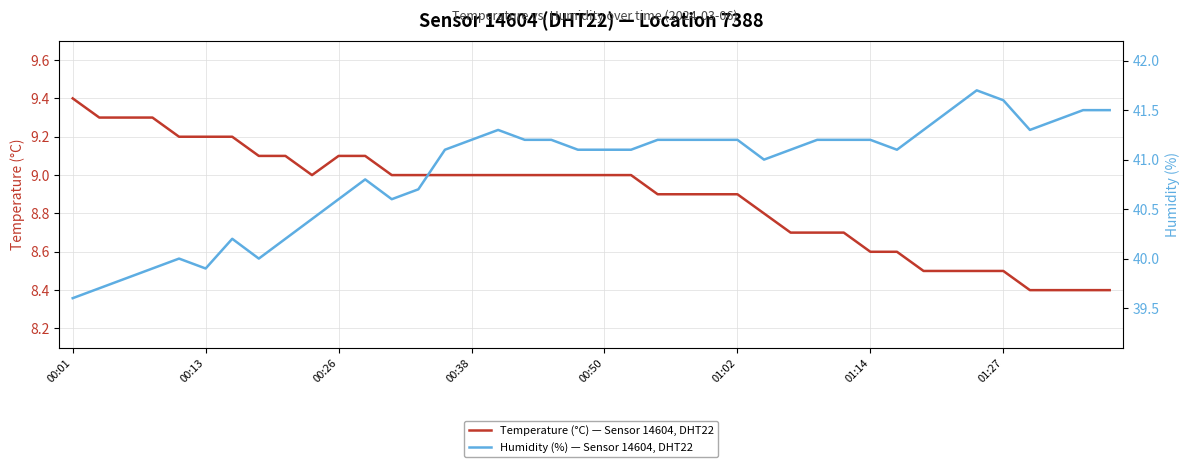

What is the average value of the Humidity (%) — Sensor 14604, DHT22 series?

40.9